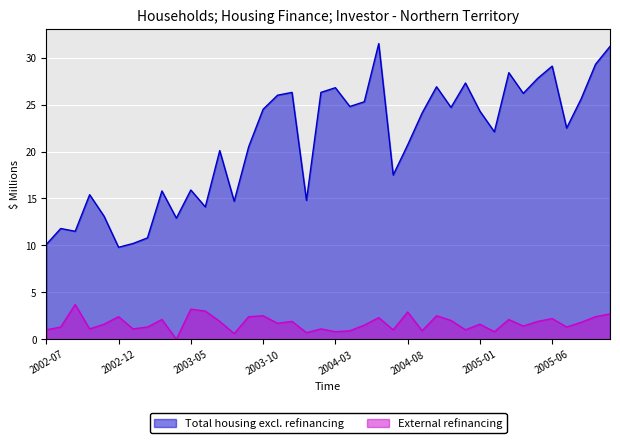

Count the number of categories in the chart.

40